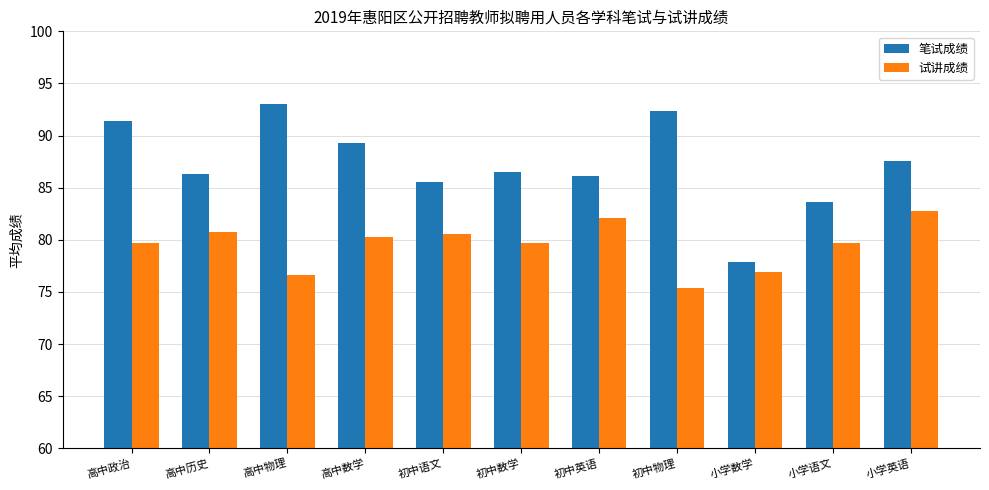

Is the value of 笔试成绩 at 小学数学 greater than the value of 试讲成绩 at 小学语文?

No